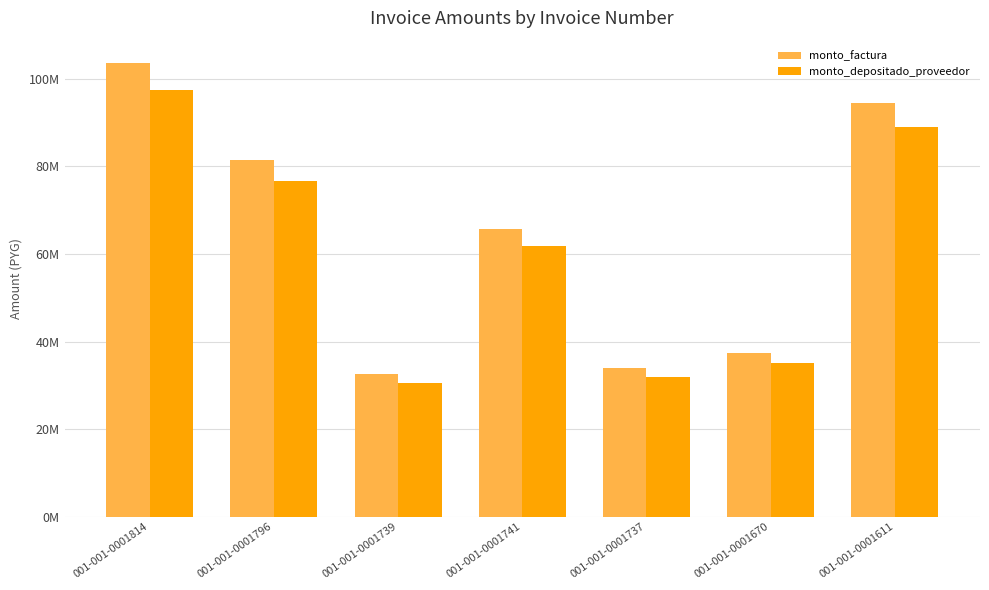

What are all the series names shown in the legend?

monto_factura, monto_depositado_proveedor